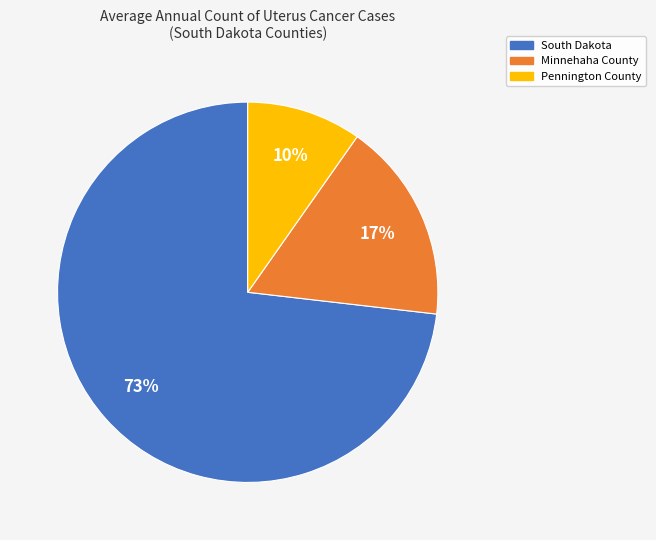

Is it true that Minnehaha County is 17% of the pie?

True